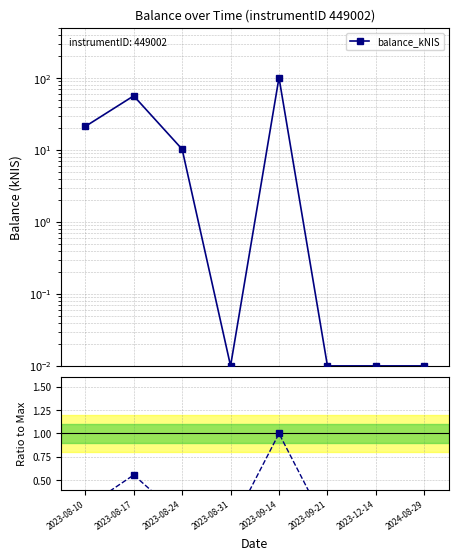

Count the number of data series in this chart.

1